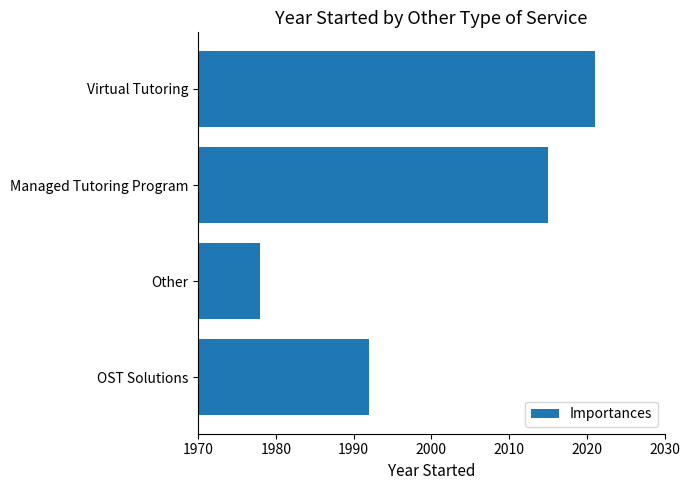

Which has a higher value, OST Solutions or Other?

OST Solutions